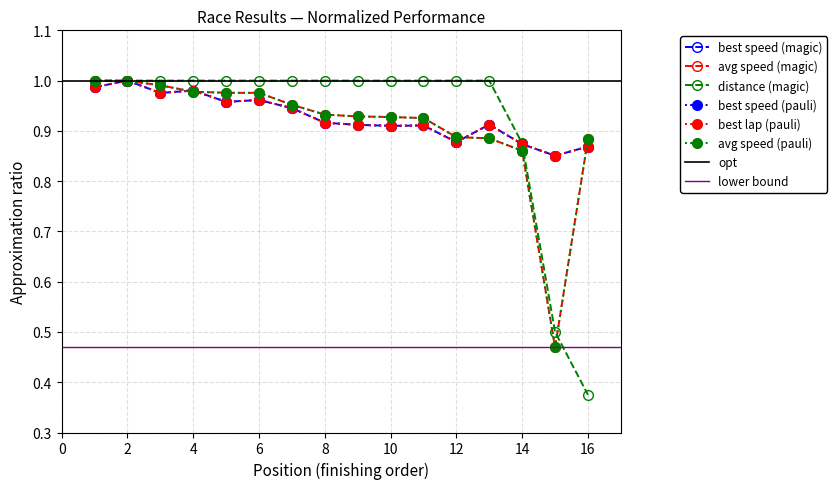

How many interior local valleys does the Average Speed series have?

1